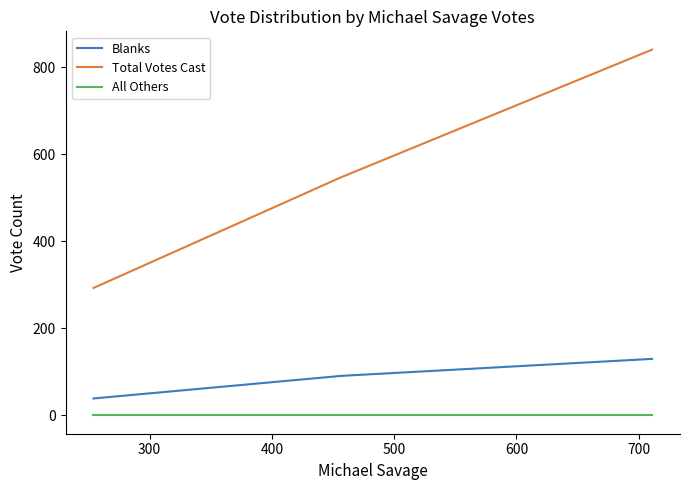

Rank the series by their average value, from lowest to highest.

All Others, Blanks, Total Votes Cast